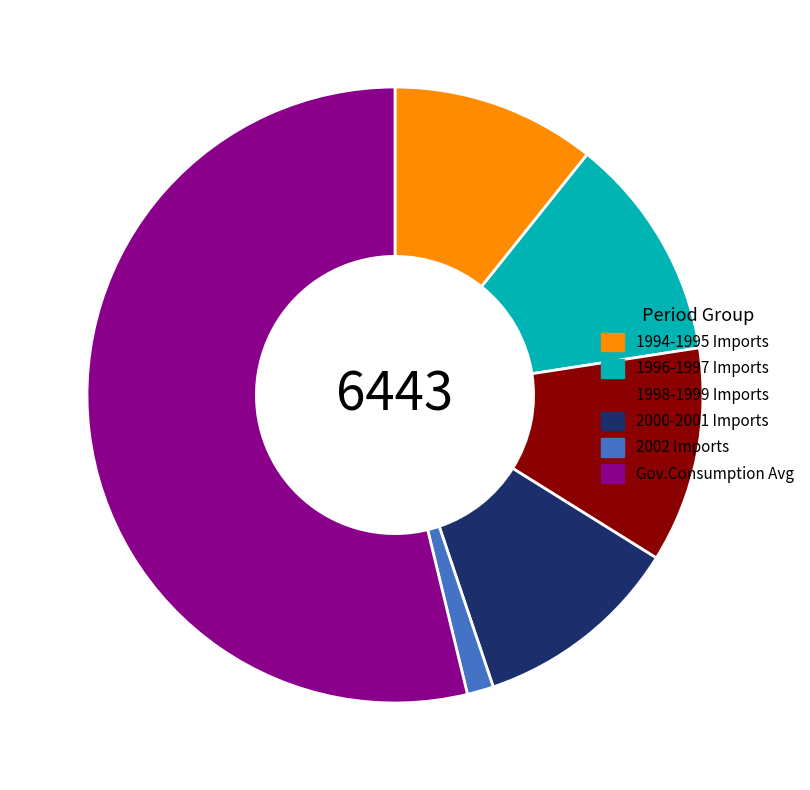

The 2002 Imports slice represents 15% of the pie. True or false?

False